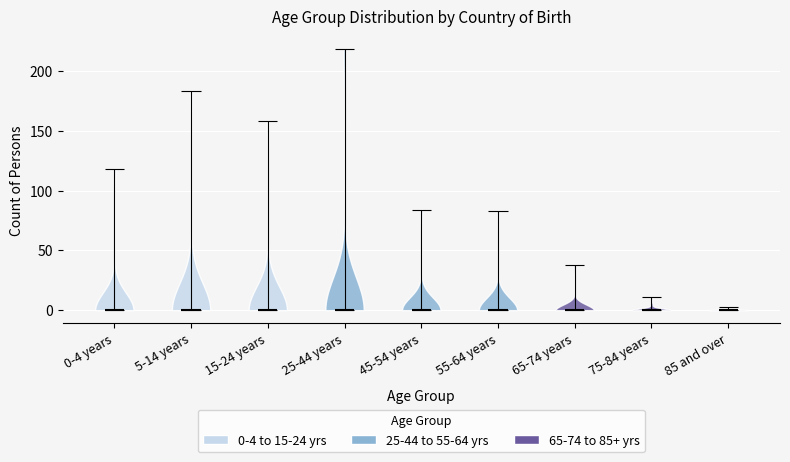

What is the highest point the violin for 15-24 years reaches on the y-axis? The values are not printed on the chart, so give them approximately, as read against the axis.

160